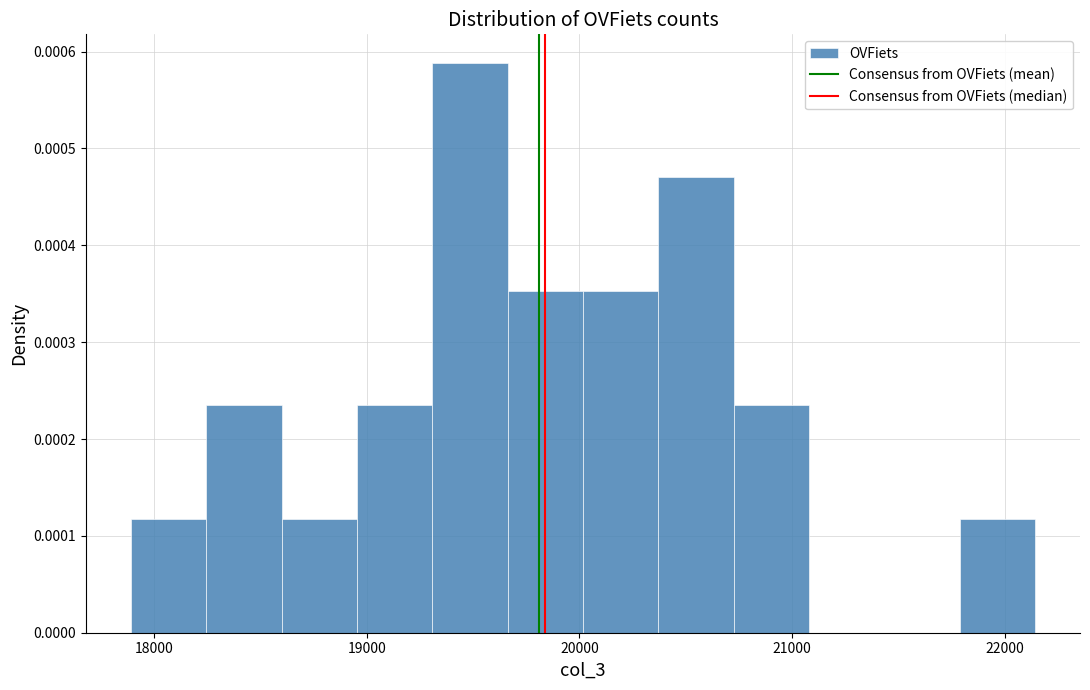

Read against the x-axis, roughly where is the centre of the tallest bar?

19500